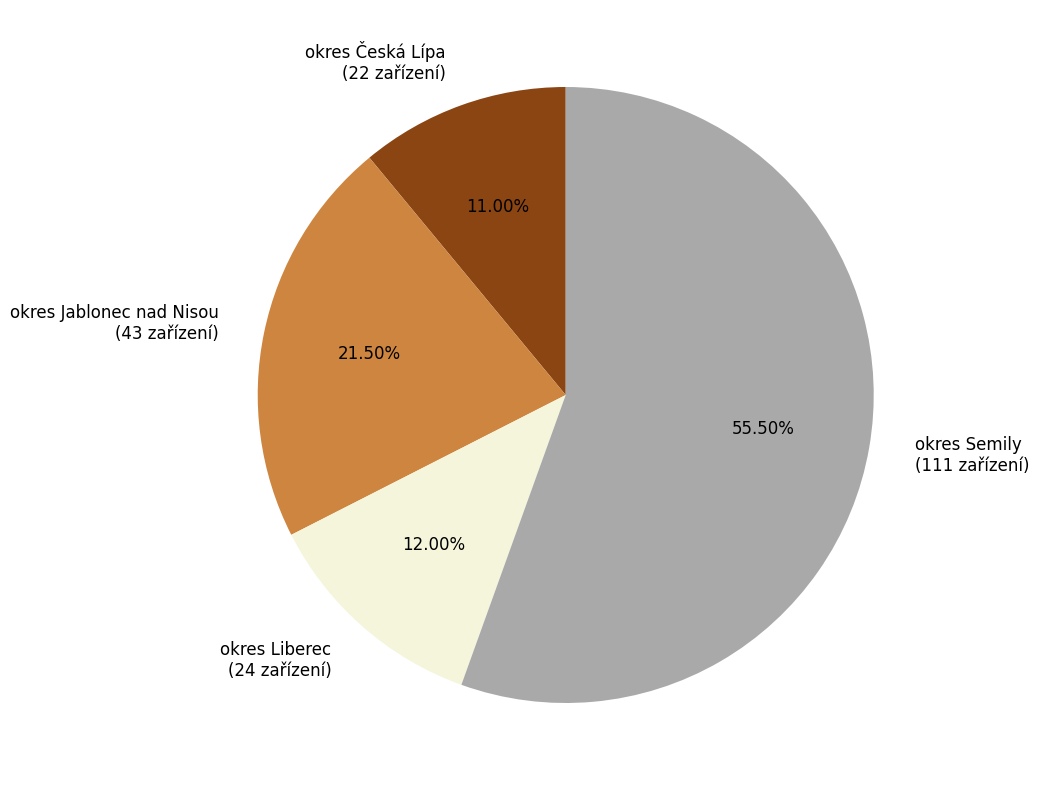

Between okres Semily and okres Liberec, which is larger?

okres Semily